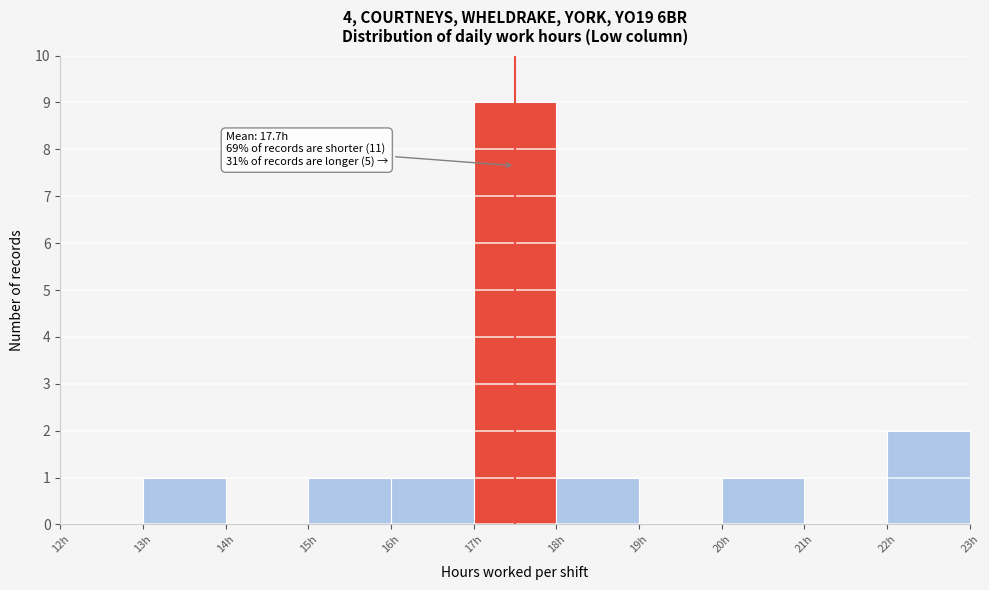

Over which range of the x-axis is the bar tallest?

17 to 18